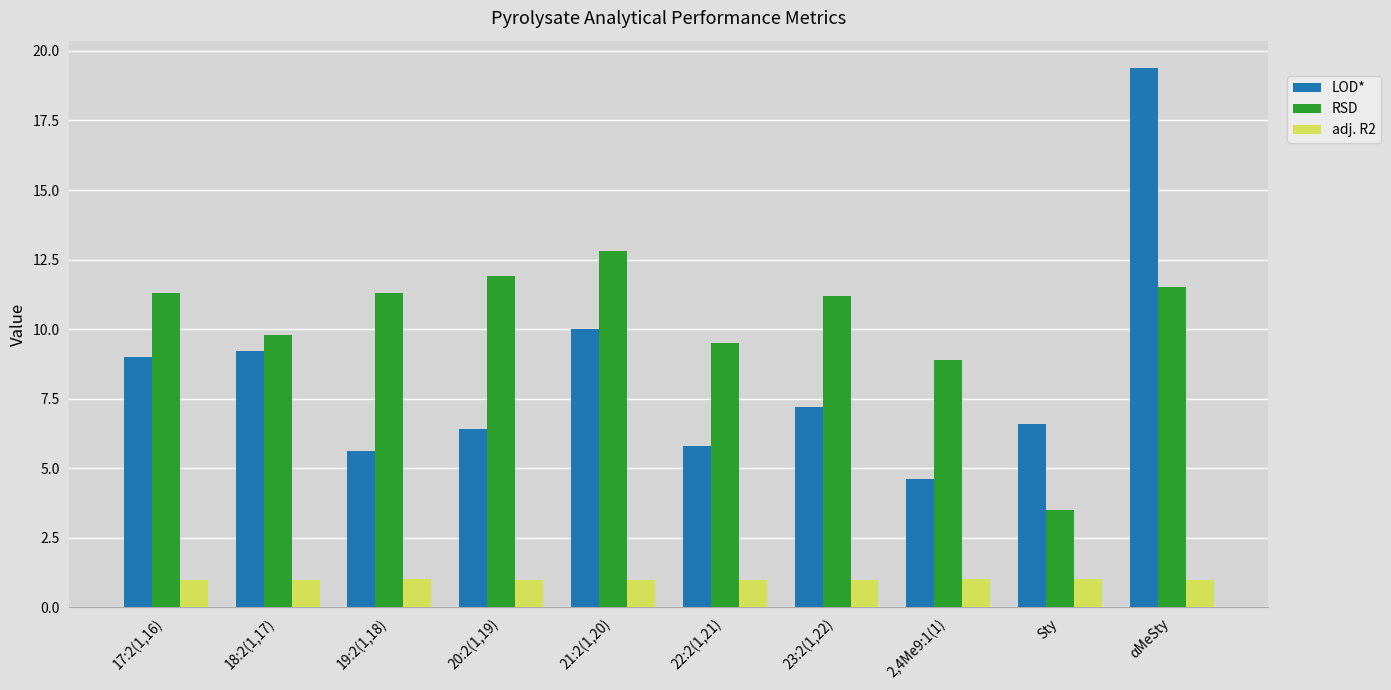

At 21:2(1,20), list the series in order from smallest to largest.

adj. R2, LOD*, RSD